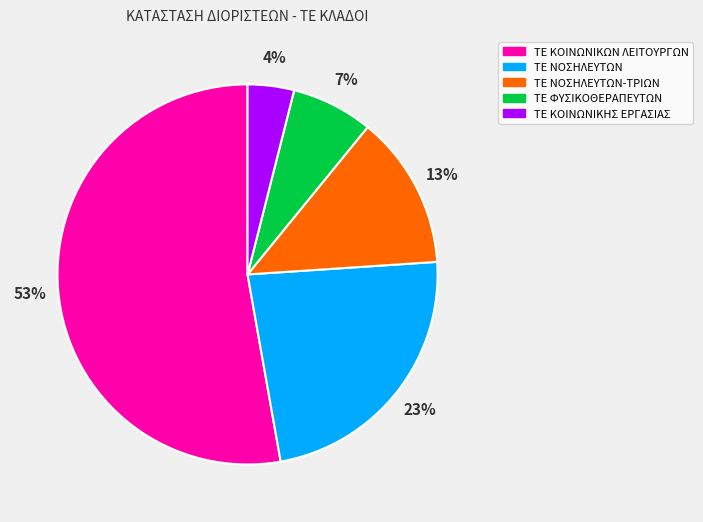

Rank the categories by value from lowest to highest.

ΤΕ ΚΟΙΝΩΝΙΚΗΣ ΕΡΓΑΣΙΑΣ, ΤΕ ΦΥΣΙΚΟΘΕΡΑΠΕΥΤΩΝ, ΤΕ ΝΟΣΗΛΕΥΤΩΝ-ΤΡΙΩΝ, ΤΕ ΝΟΣΗΛΕΥΤΩΝ, ΤΕ ΚΟΙΝΩΝΙΚΩΝ ΛΕΙΤΟΥΡΓΩΝ